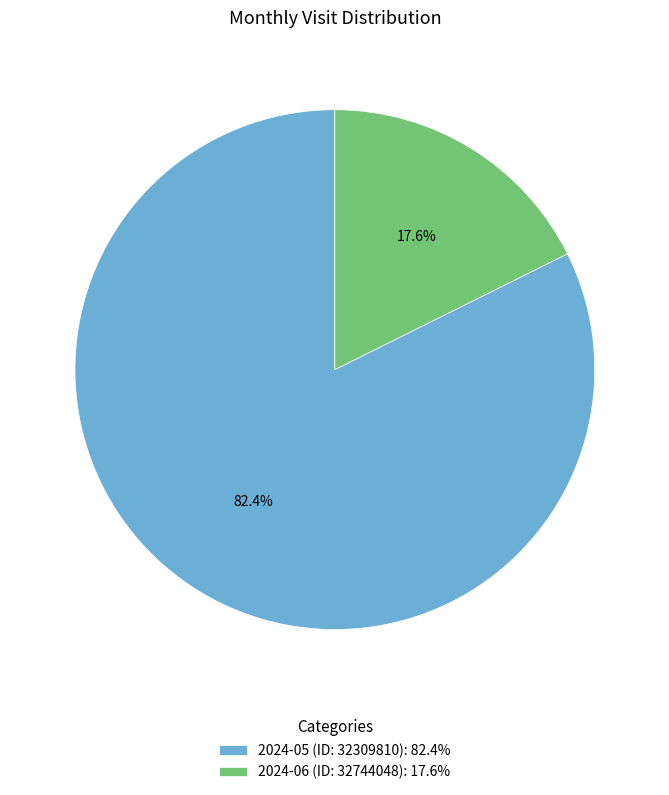

Does 2024-05 (ID: 32309810) represent more than half of the total?

Yes